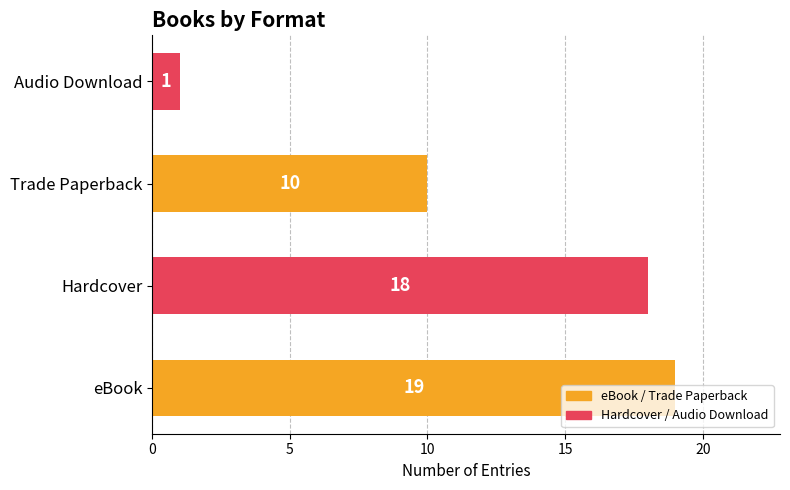

What is the greatest value displayed?

19